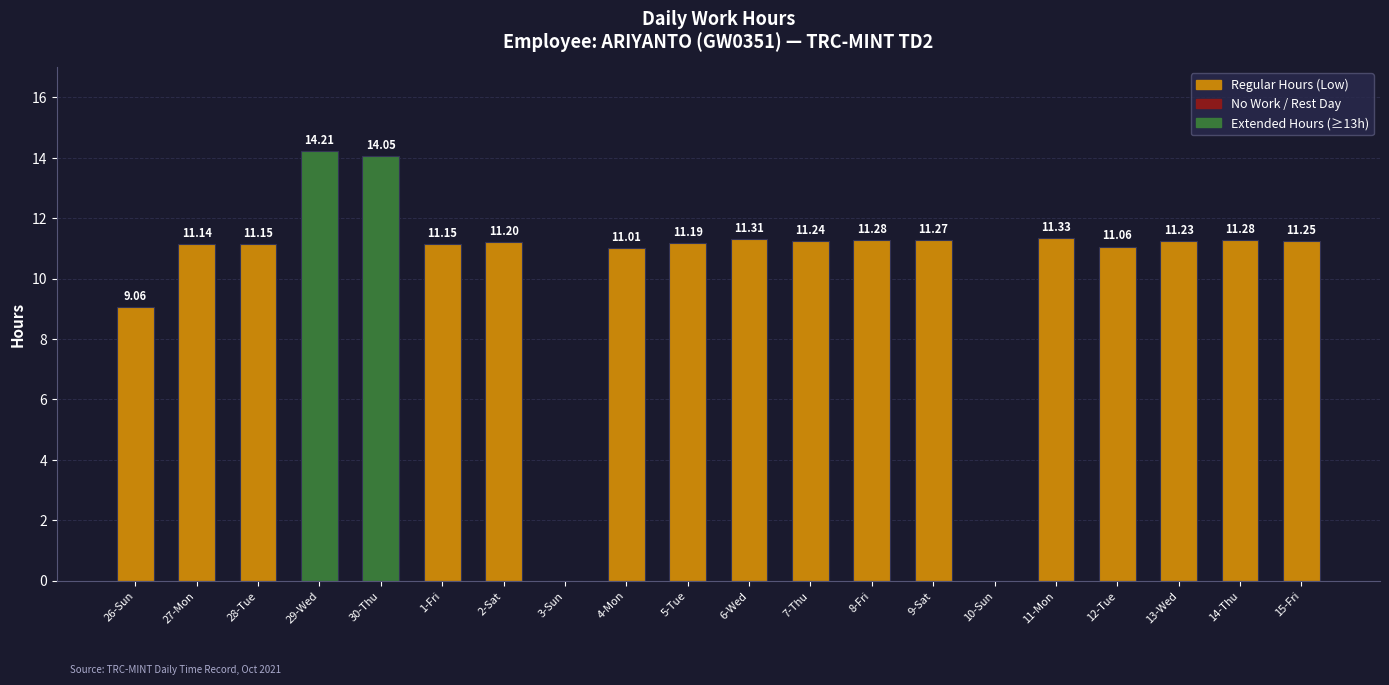

The value at 15-Fri is 18.2. True or false?

False